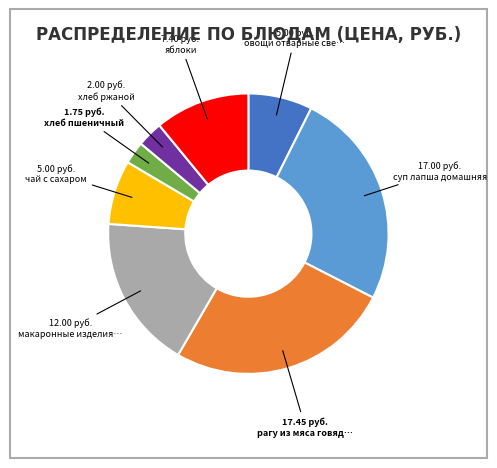

How many slices are in this pie chart?

8